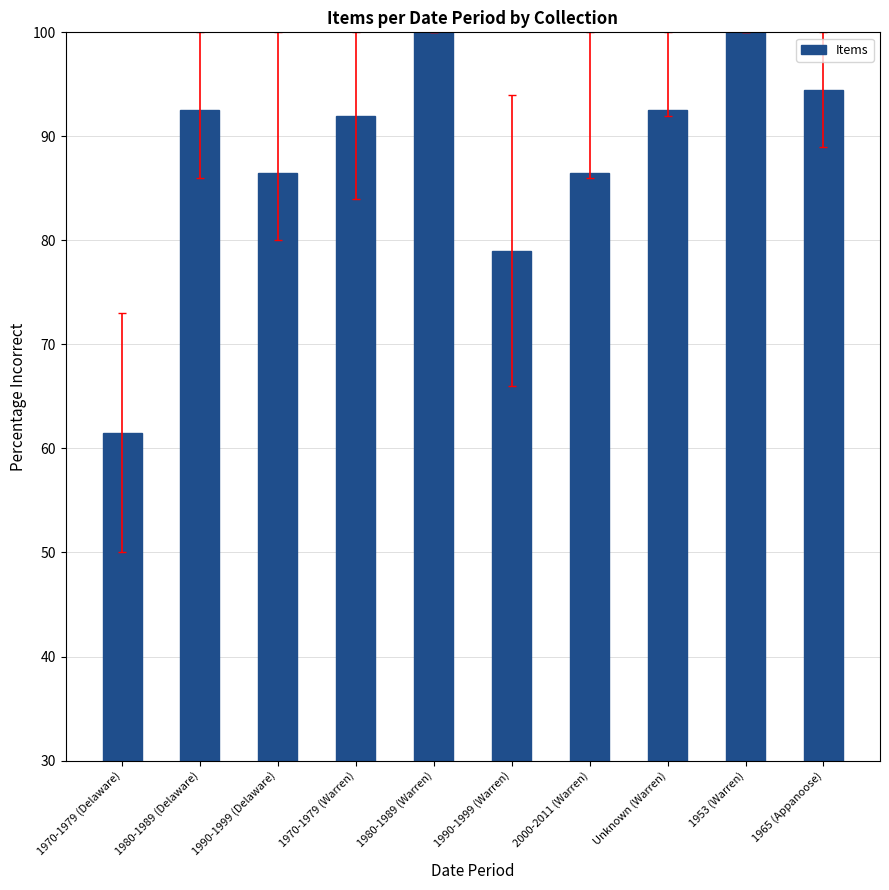

Between Unknown (Warren) and 1953 (Warren), which is larger?

1953 (Warren)